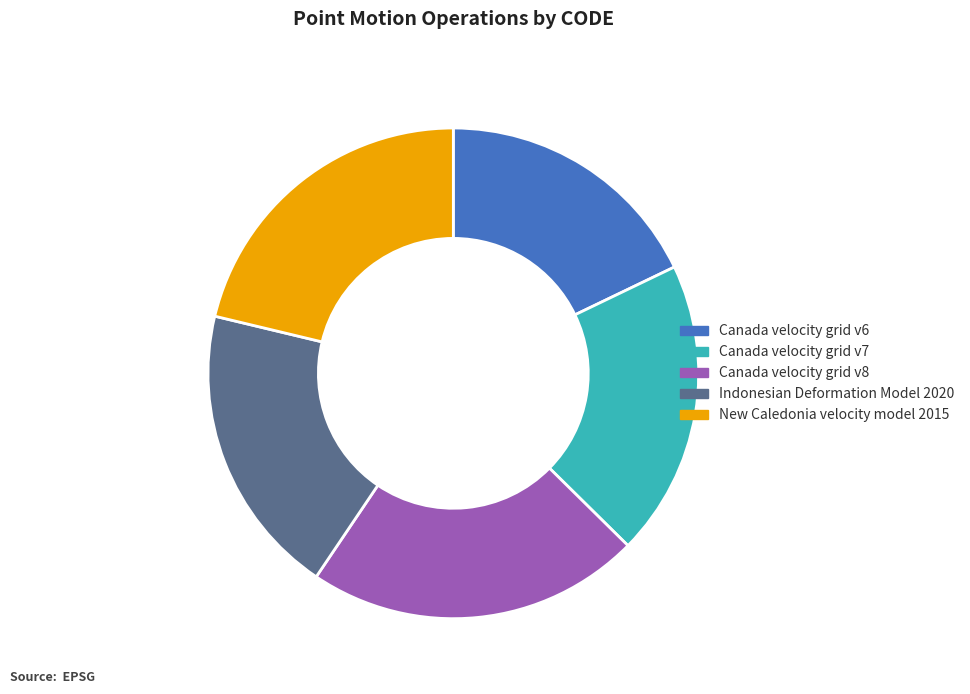

Which slice is the smallest?

Canada velocity grid v6